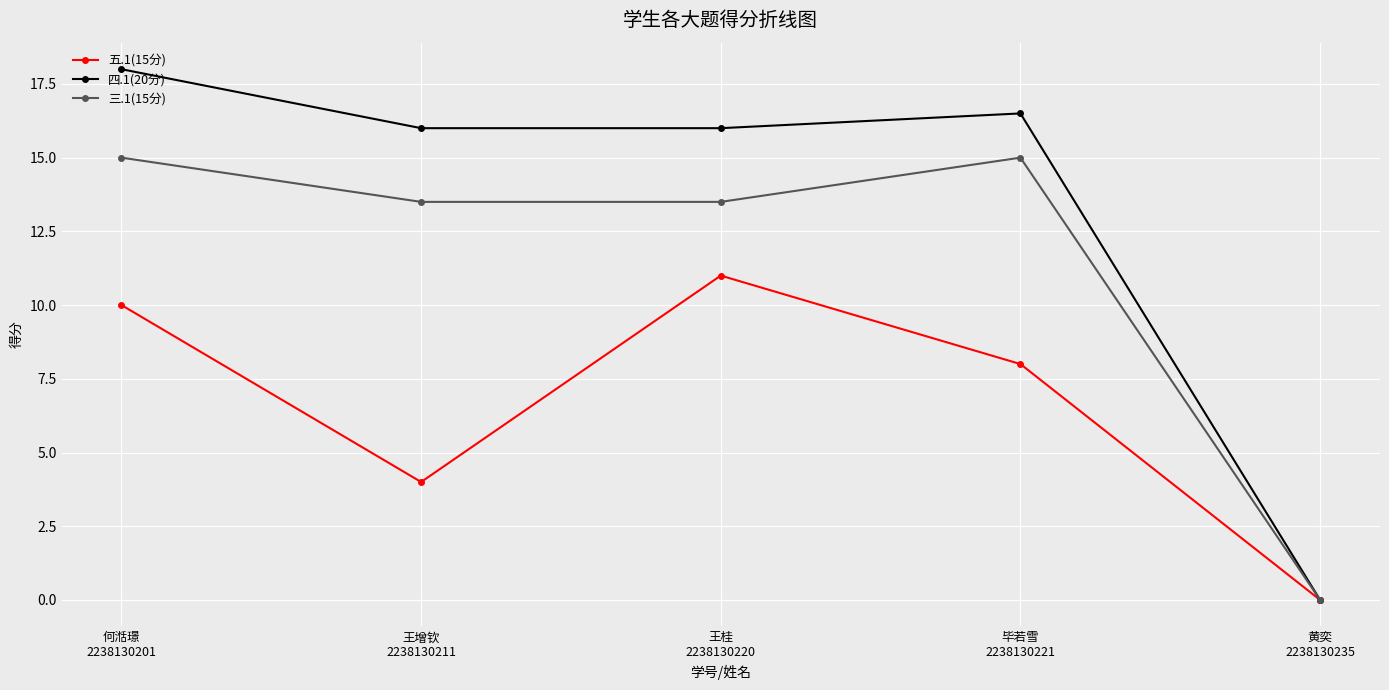

Reading left to right, extract all data points from this chart.

五.1(15分): 10.0	4.0	11.0	8.0	0.0
四.1(20分): 18.0	16.0	16.0	16.5	0.0
三.1(15分): 15.0	13.5	13.5	15.0	0.0